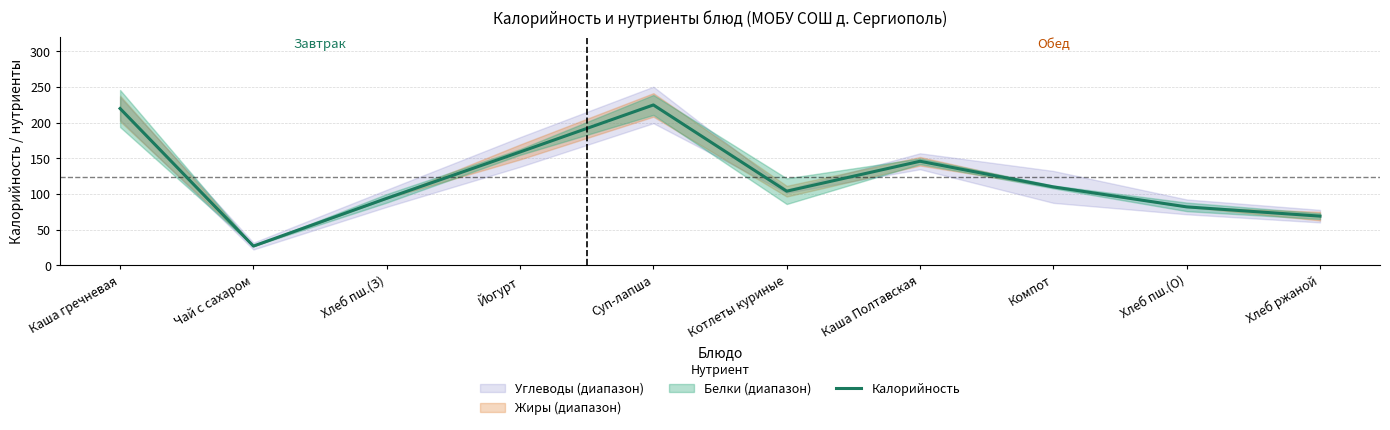

Does the chart display data point markers on the line(s)?

No